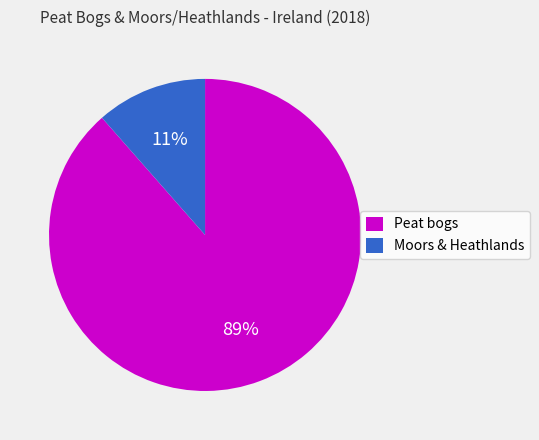

Combined, do Moors & Heathlands and Peat bogs account for over 50%?

Yes